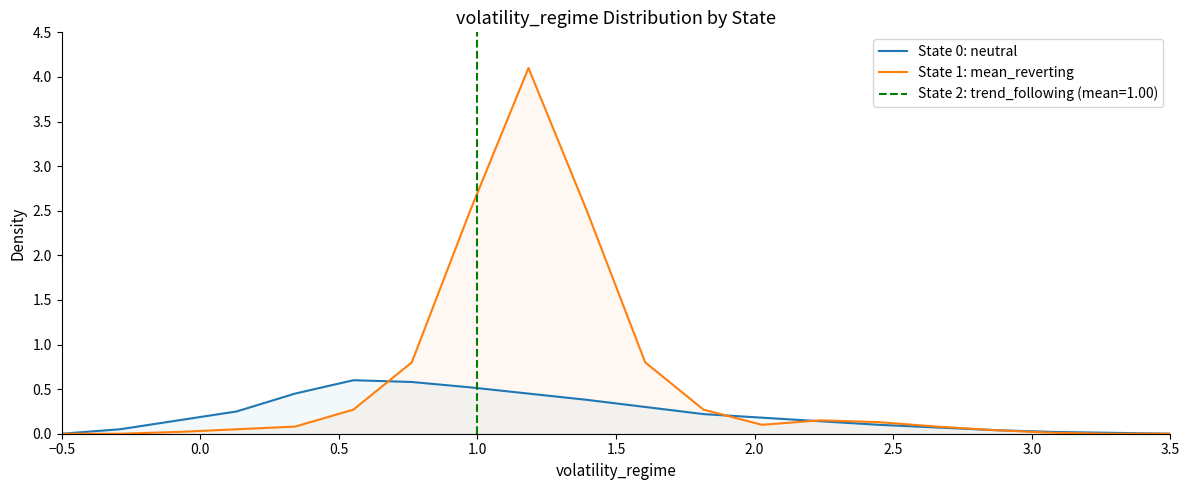

After their last crossing, which series has the higher values: State 0: neutral or State 1: mean_reverting?

State 1: mean_reverting